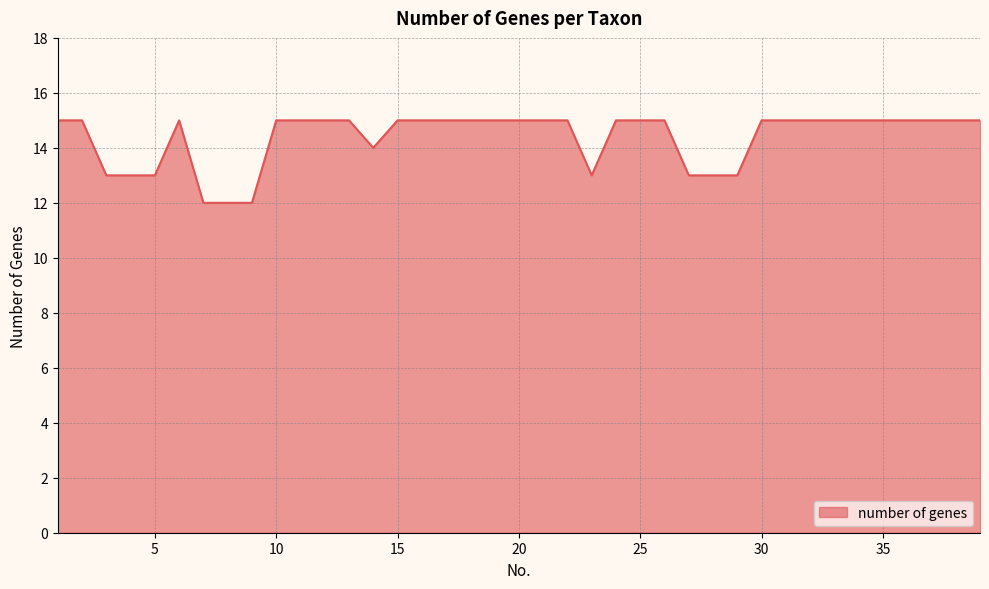

What is the greatest value displayed?

15